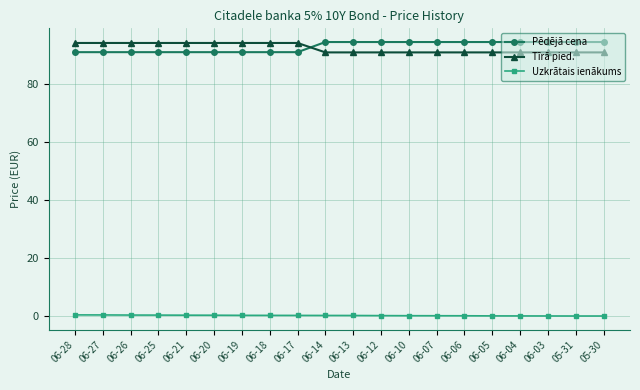

What is the lowest value of the Tīrā pied. series?

90.8